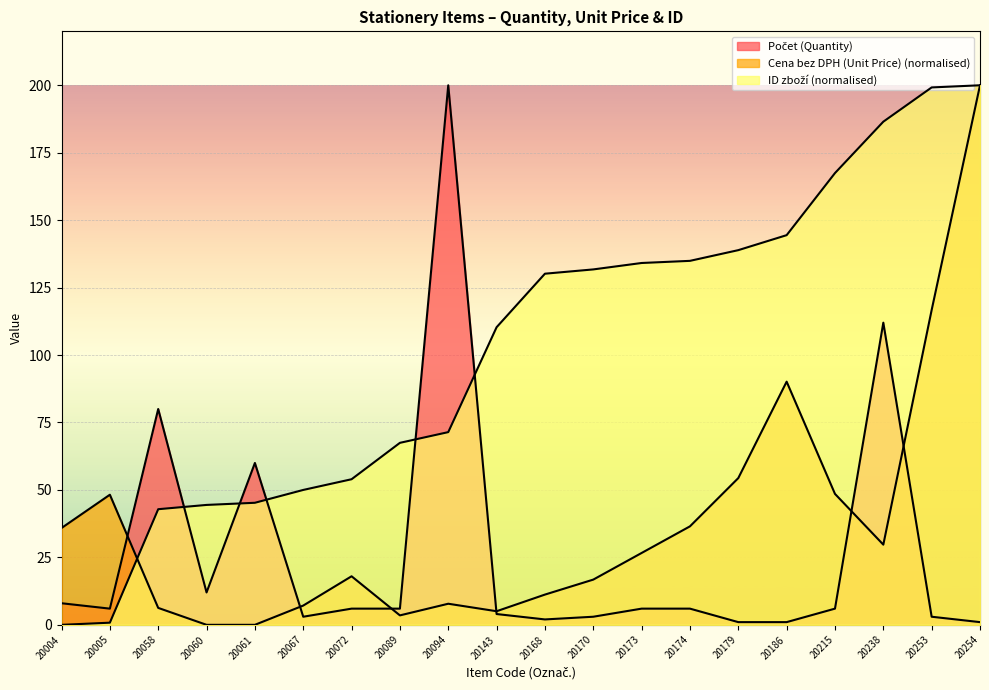

List the series in order of their overall mean, highest first.

ID zboží, Cena bez DPH (Unit Price), Počet (Quantity)